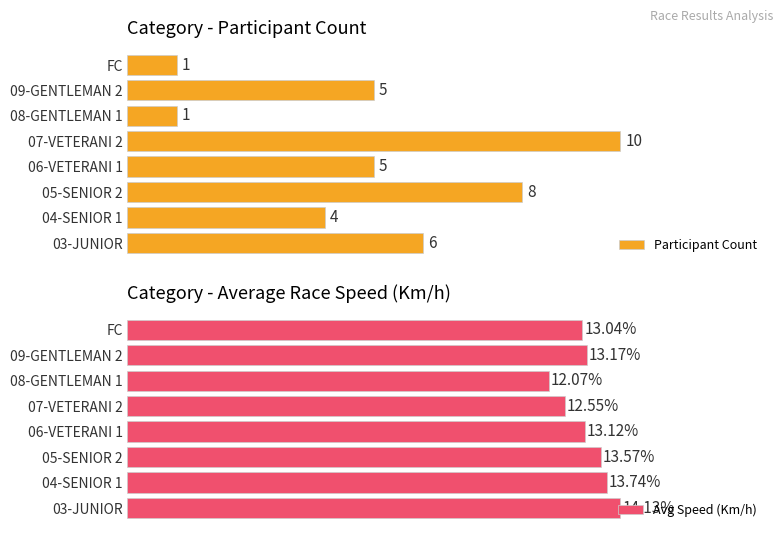

How many data points in Avg Speed (Km/h) are less than 13?

2